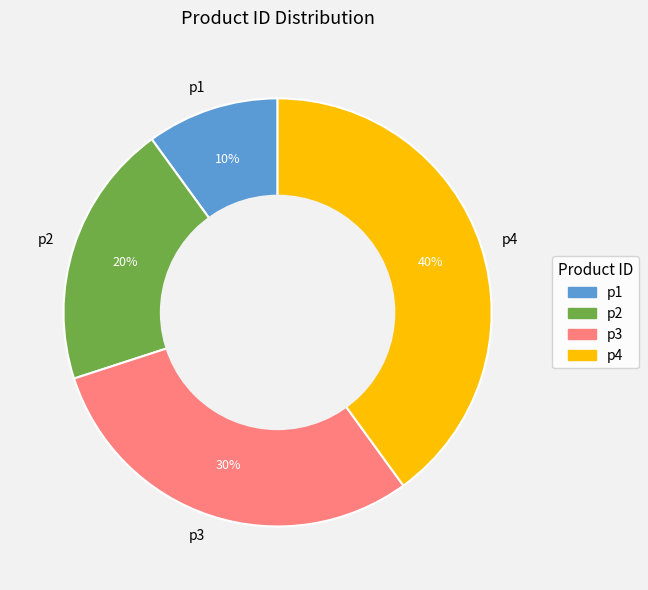

To the nearest percent, what is the combined percentage of p4 and p3?

70%